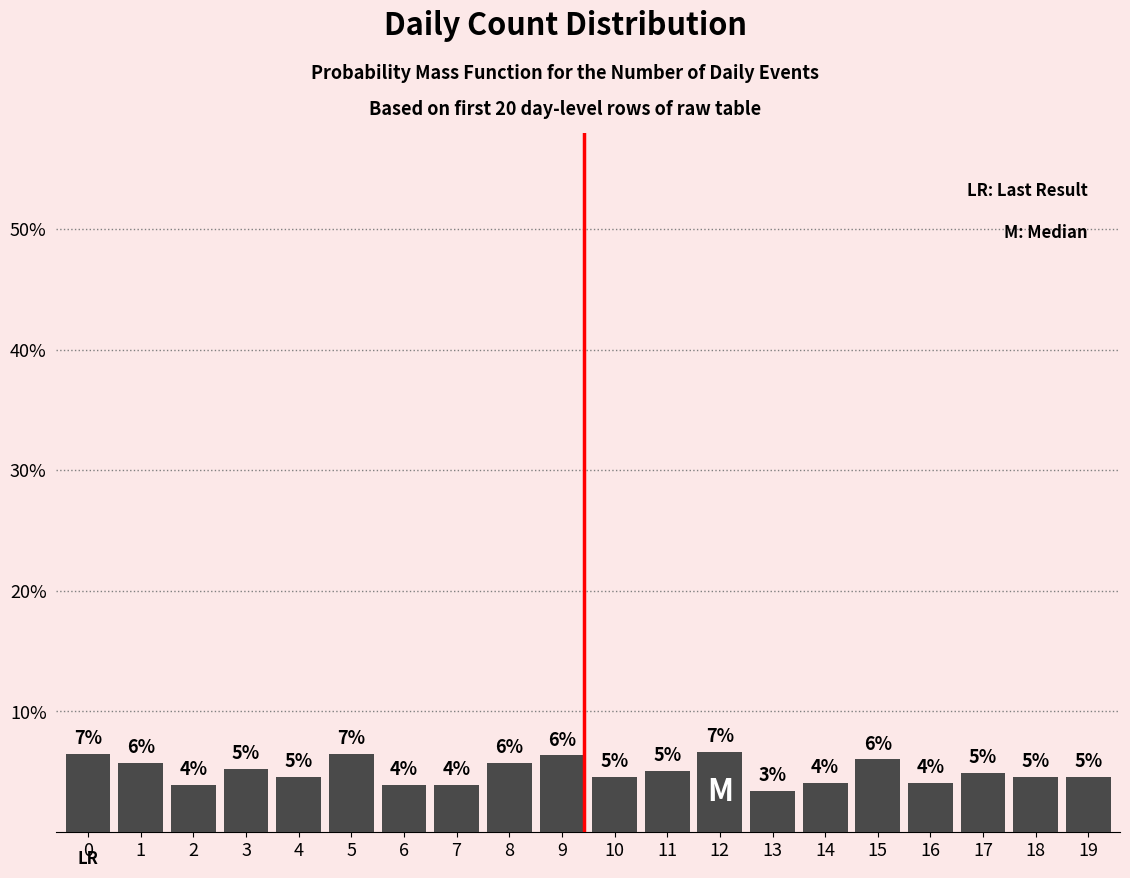

Between 5 and 2, which is larger?

5